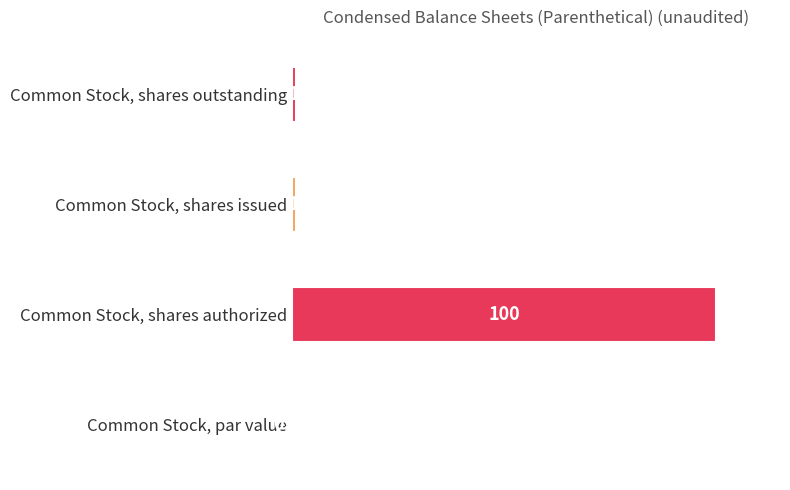

Which has a higher value, Common Stock, shares issued or Common Stock, shares authorized?

Common Stock, shares authorized